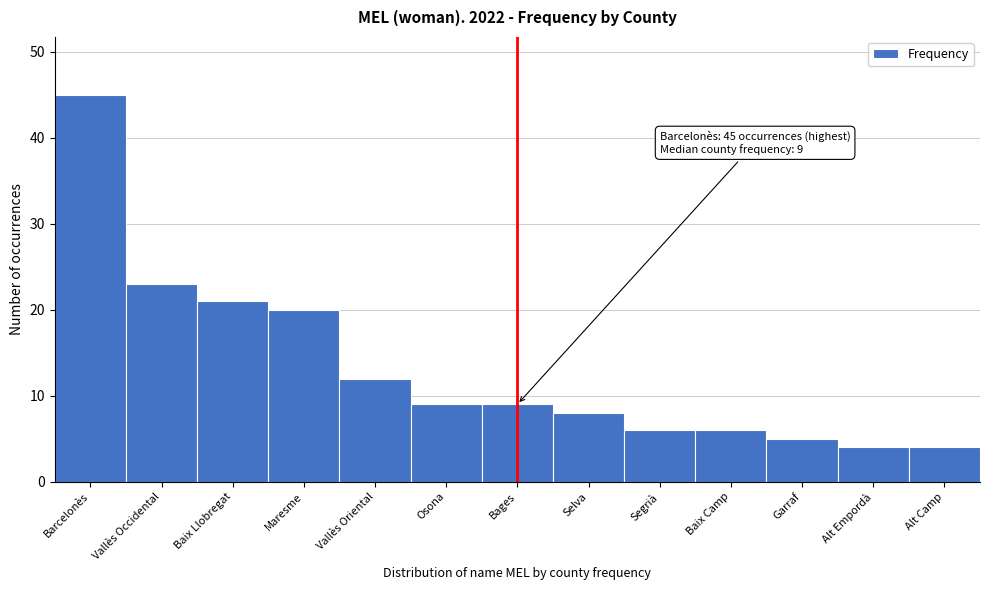

Reading left to right, extract all data points from this chart.

Barcelonès=45	Vallès Occidental=23	Baix Llobregat=21	Maresme=20	Vallès Oriental=12	Osona=9	Bages=9	Selva=8	Segrià=6	Baix Camp=6	Garraf=5	Alt Empordà=4	Alt Camp=4